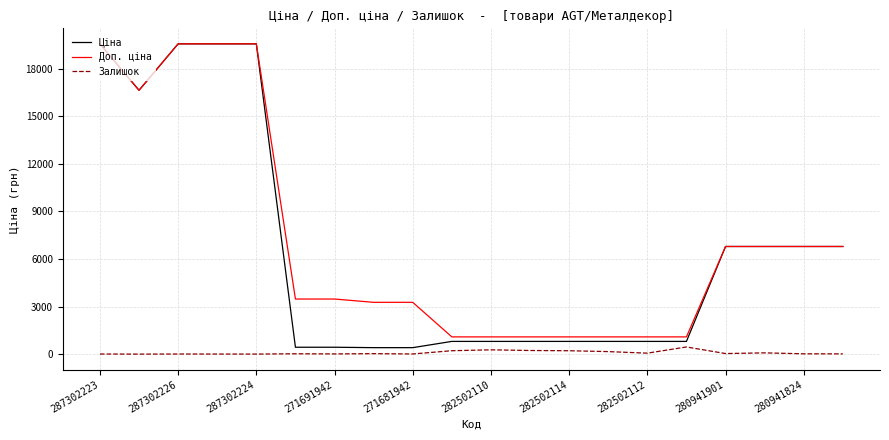

Which series has the largest range (max minus min)?

Ціна